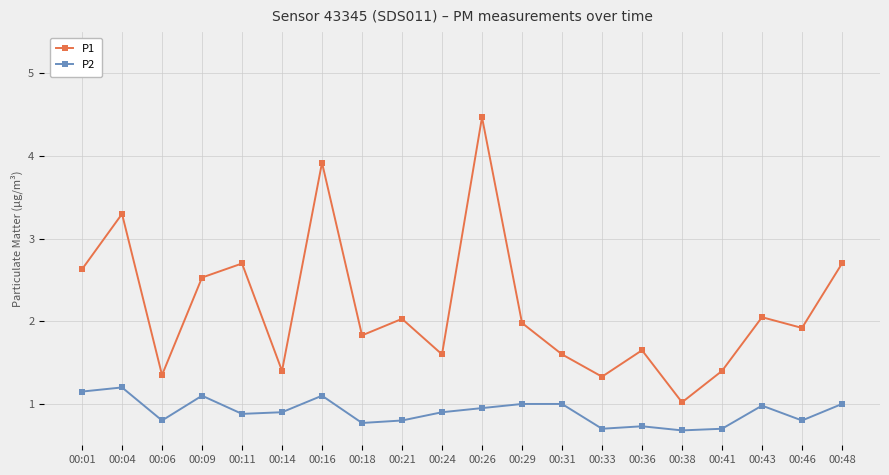

How many lines are shown in the chart?

2